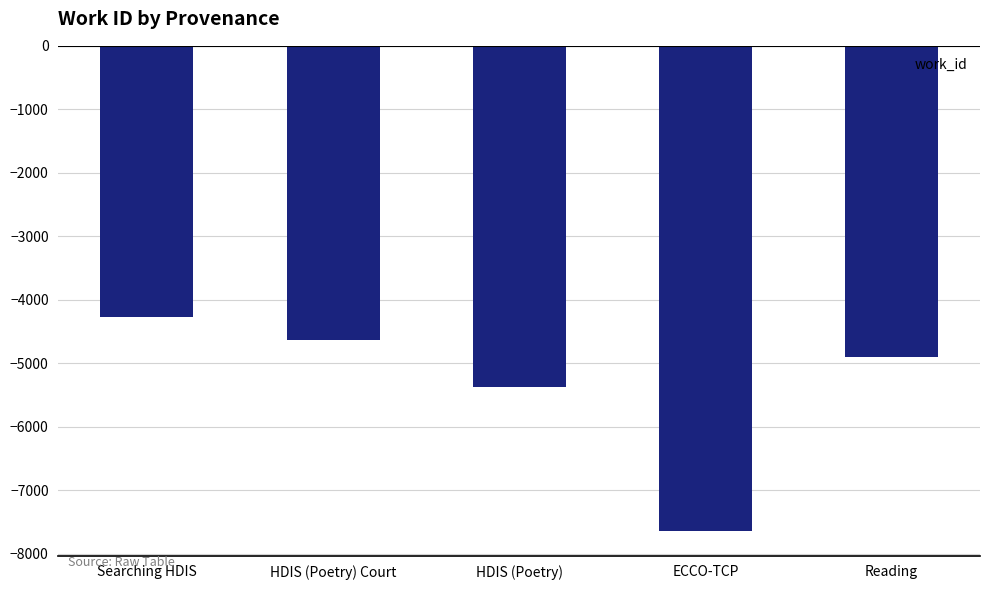

Is it true that the value at Searching HDIS is -6252?

False